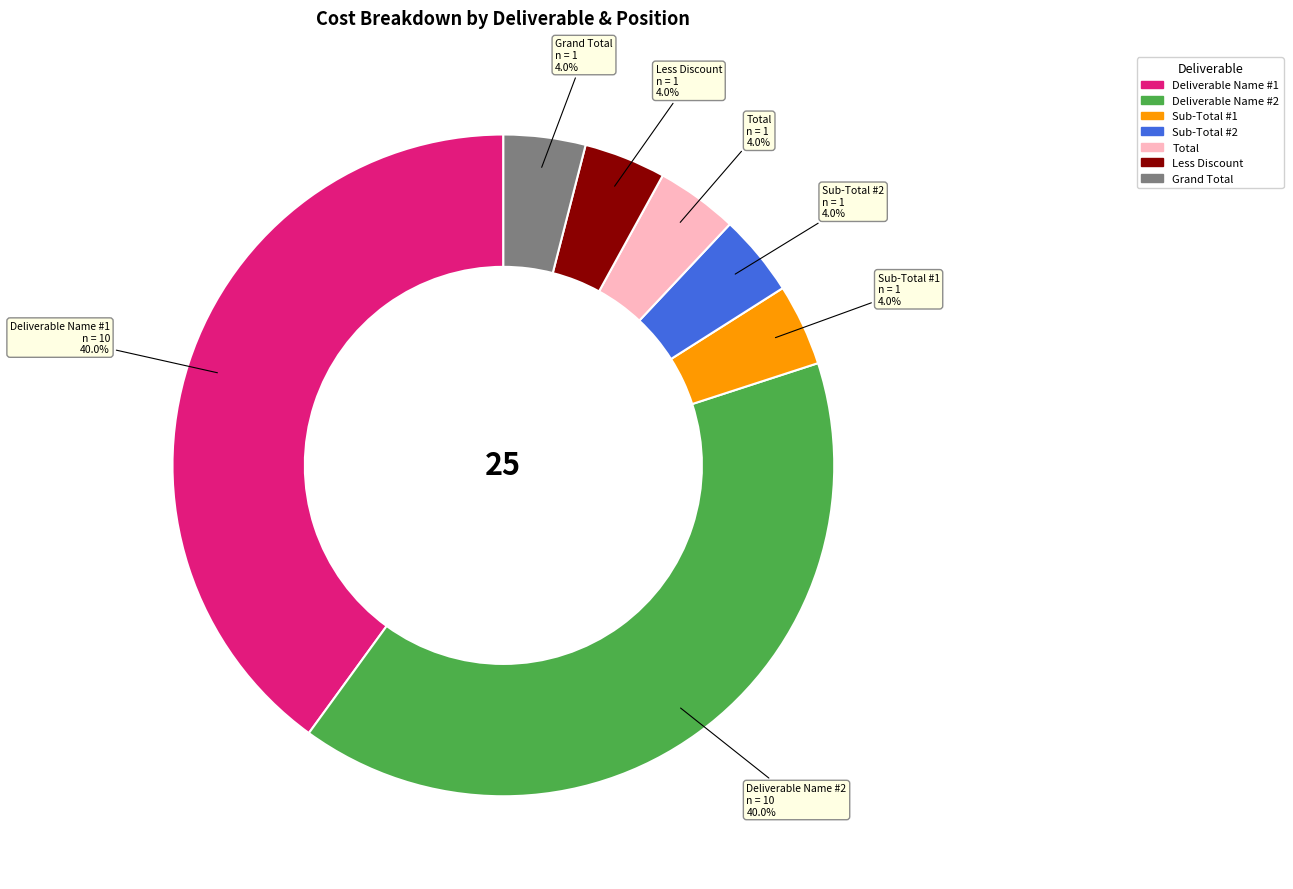

The Grand Total slice represents 4% of the pie. True or false?

True